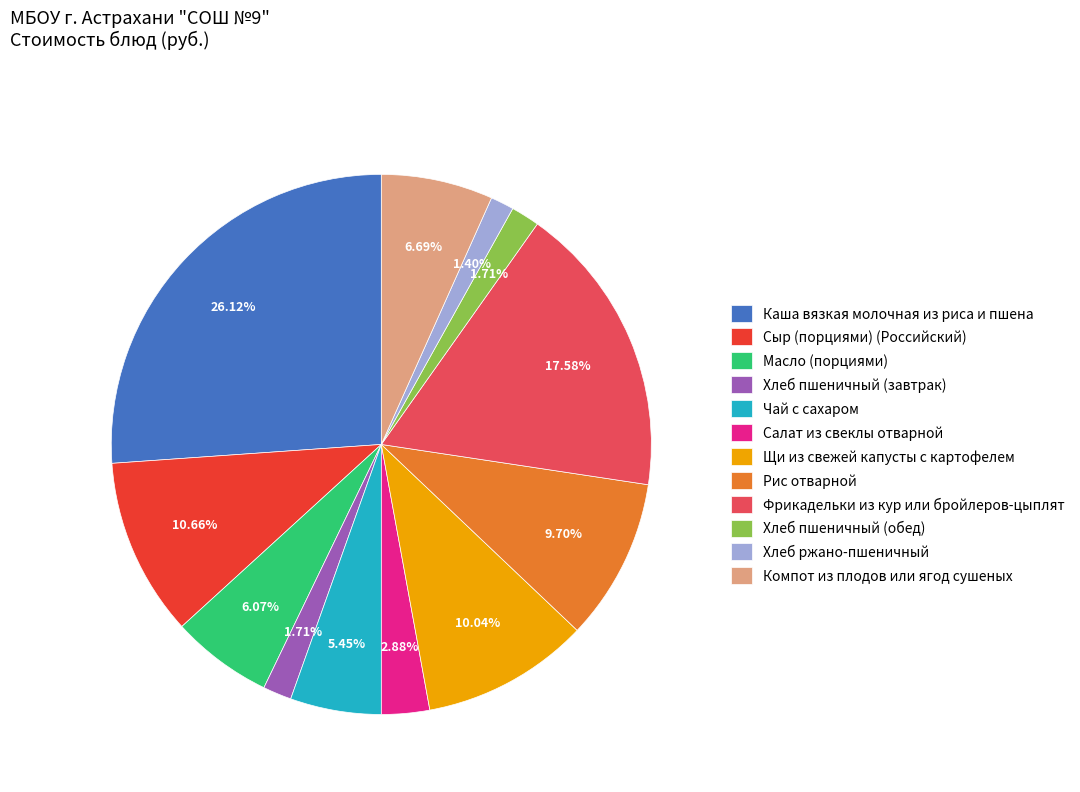

What percentage do Салат из свеклы отварной and Рис отварной together represent?

12.6%